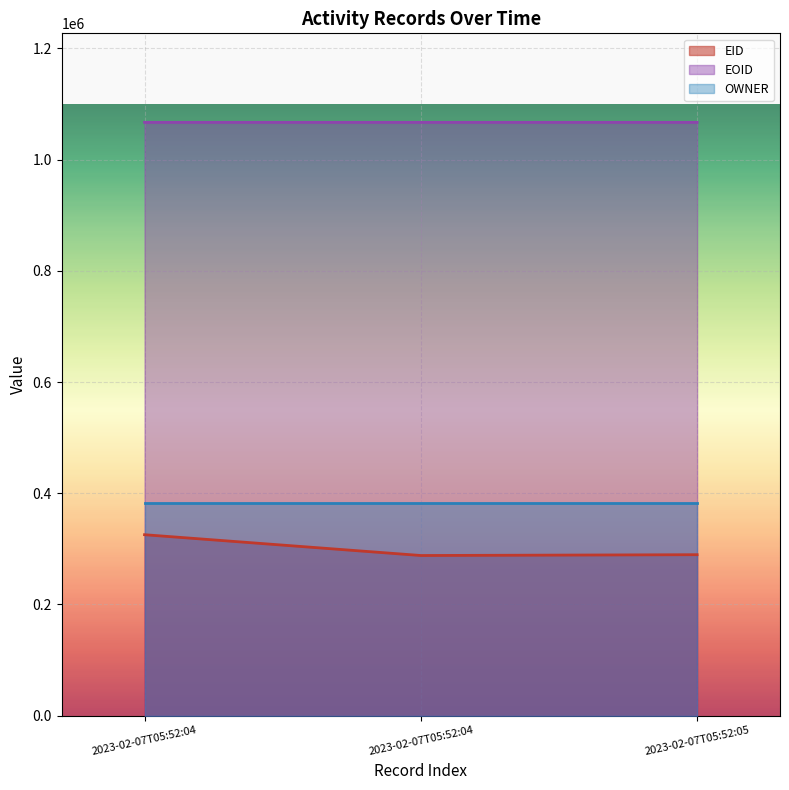

Does the chart display data point markers on the line(s)?

No